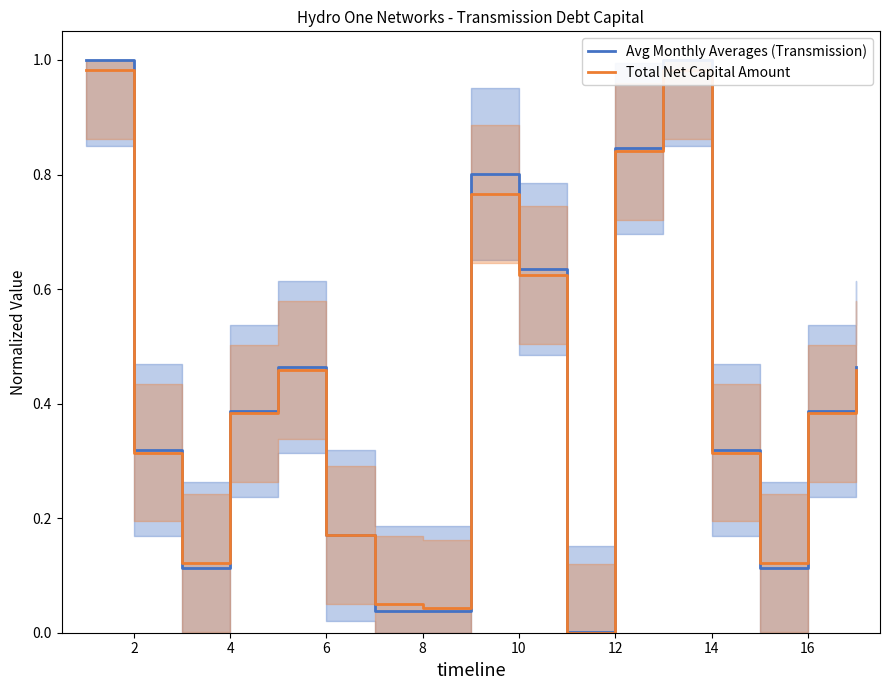

True or false: Total Net Capital Amount has a value of 0.1 at 8.

False